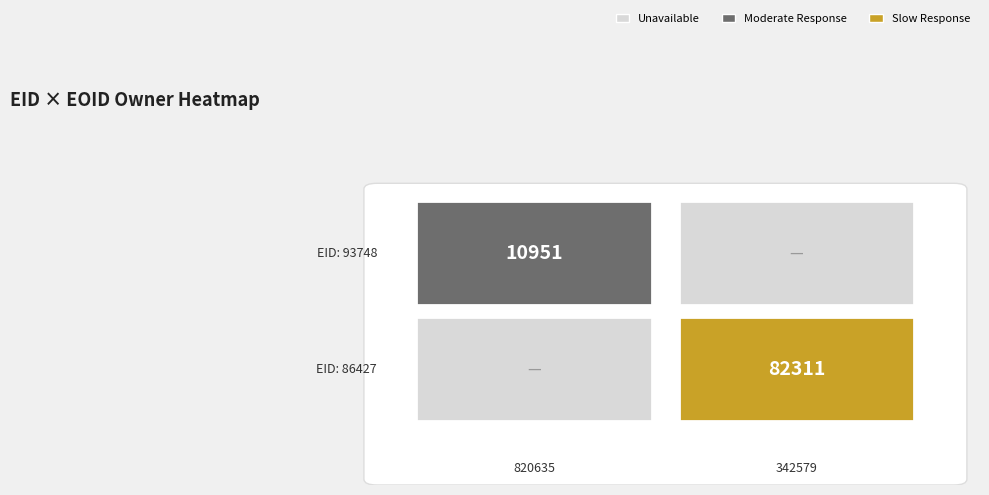

How many series are shown in this chart?

2